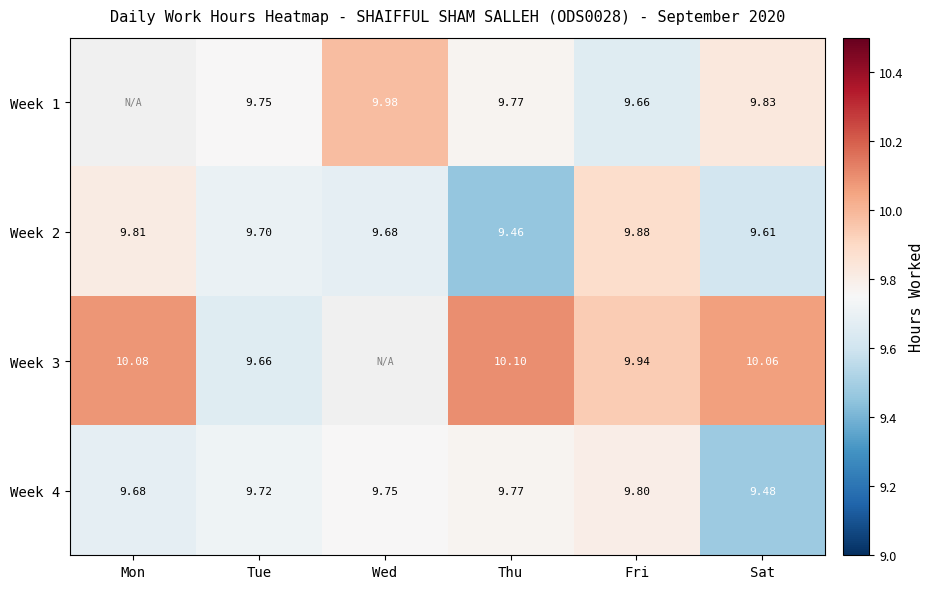

List the labels in order of Week 4 value, smallest first.

Sat, Mon, Tue, Wed, Thu, Fri